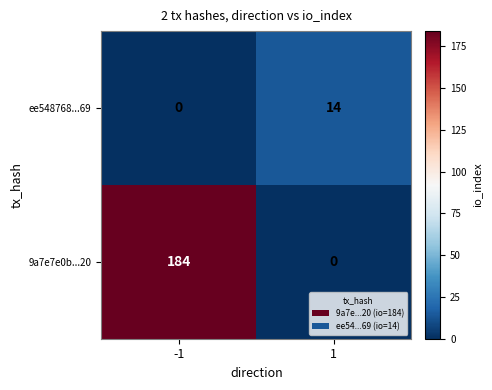

True or false: ee548768...69 has a value of 9 at 1.

False